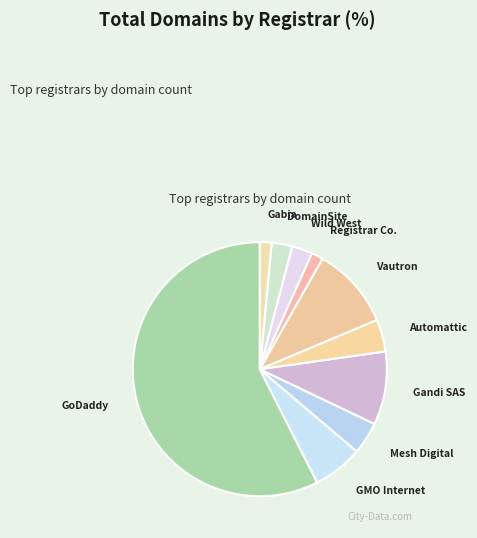

Which has a higher value, Mesh Digital or GoDaddy?

GoDaddy